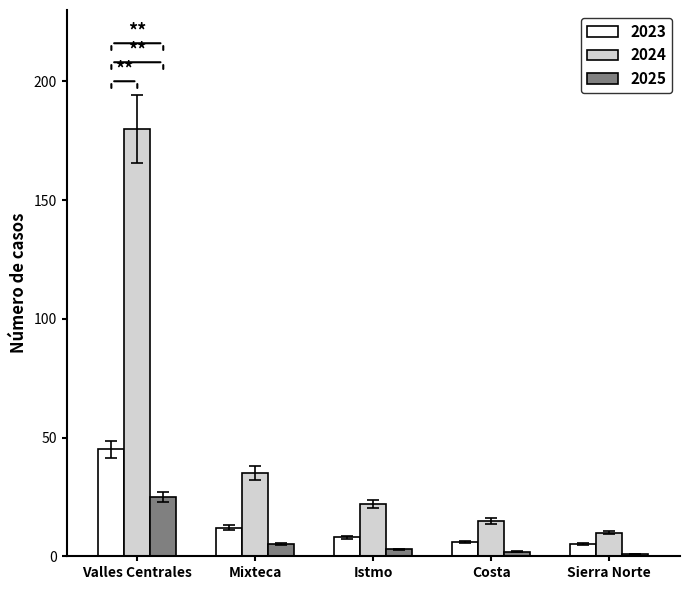

What is the label of the 3rd bar from the left?

Istmo